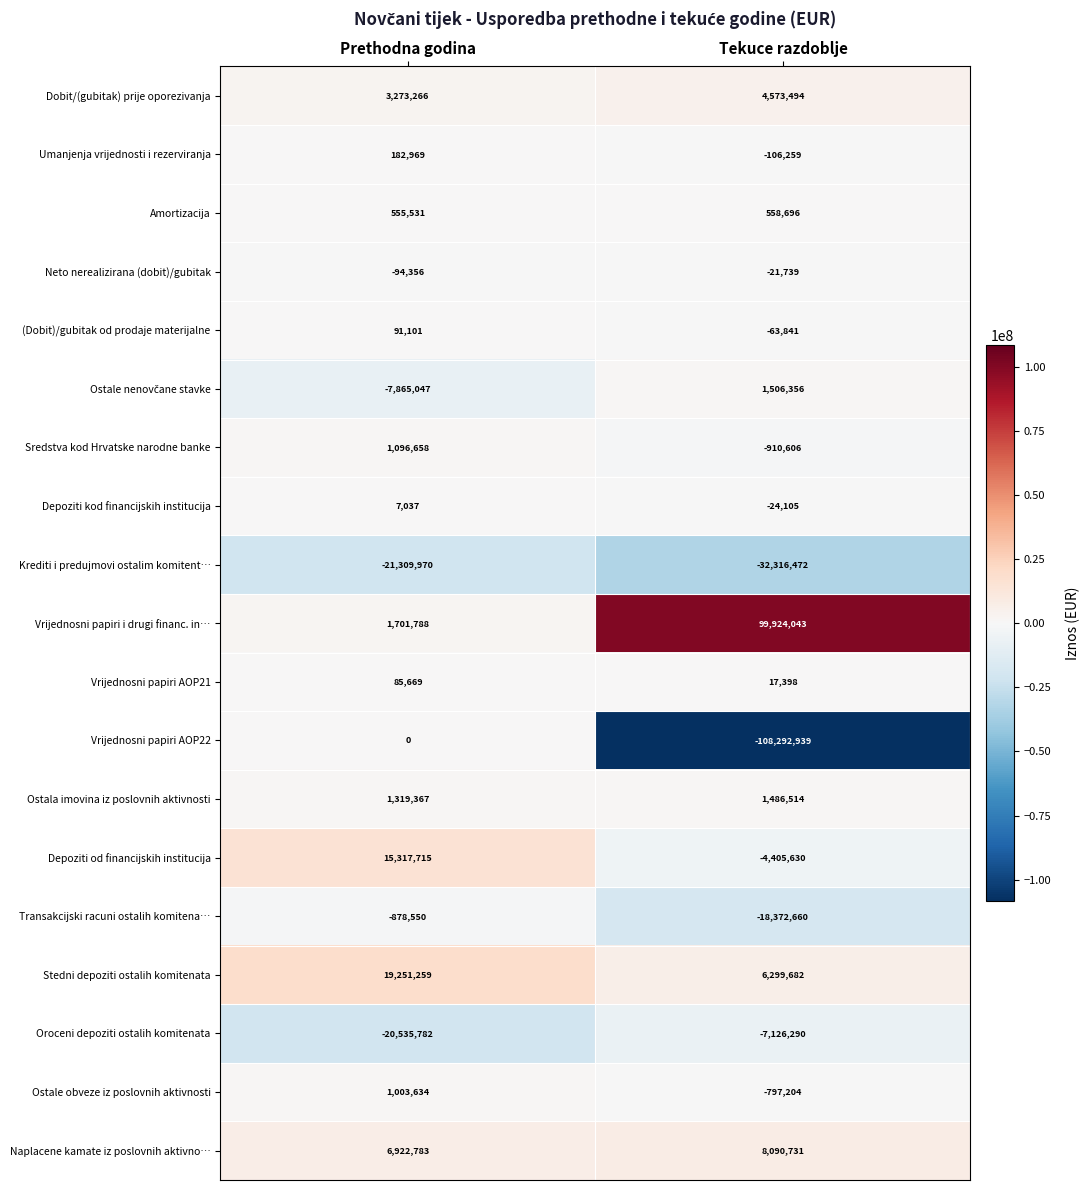

What is the sum of the Umanjenja vrijednosti i rezerviranja values at Tekuce razdoblje and Prethodna godina?

76710